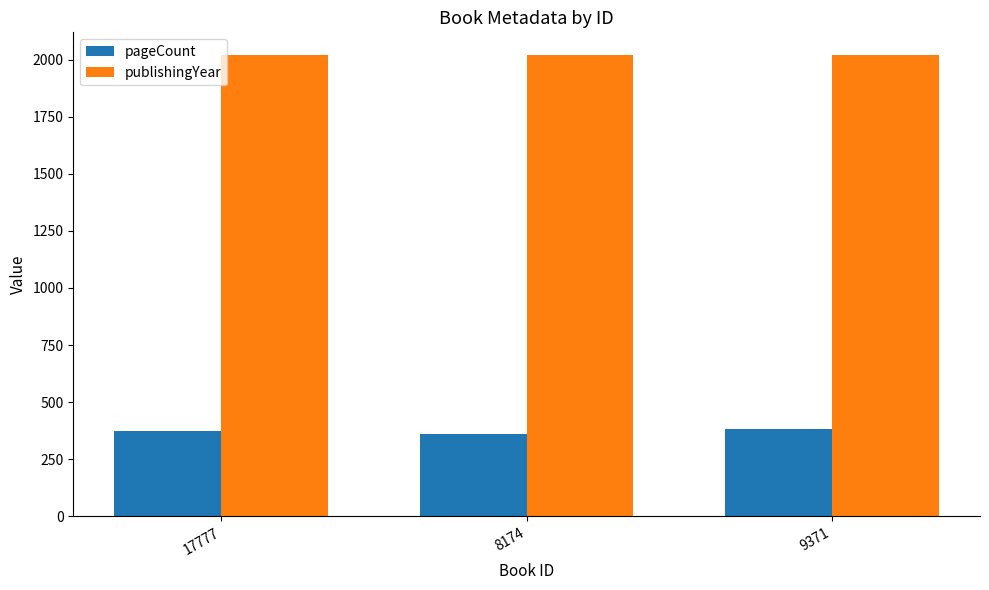

The value of publishingYear at 9371 is 2018. True or false?

True